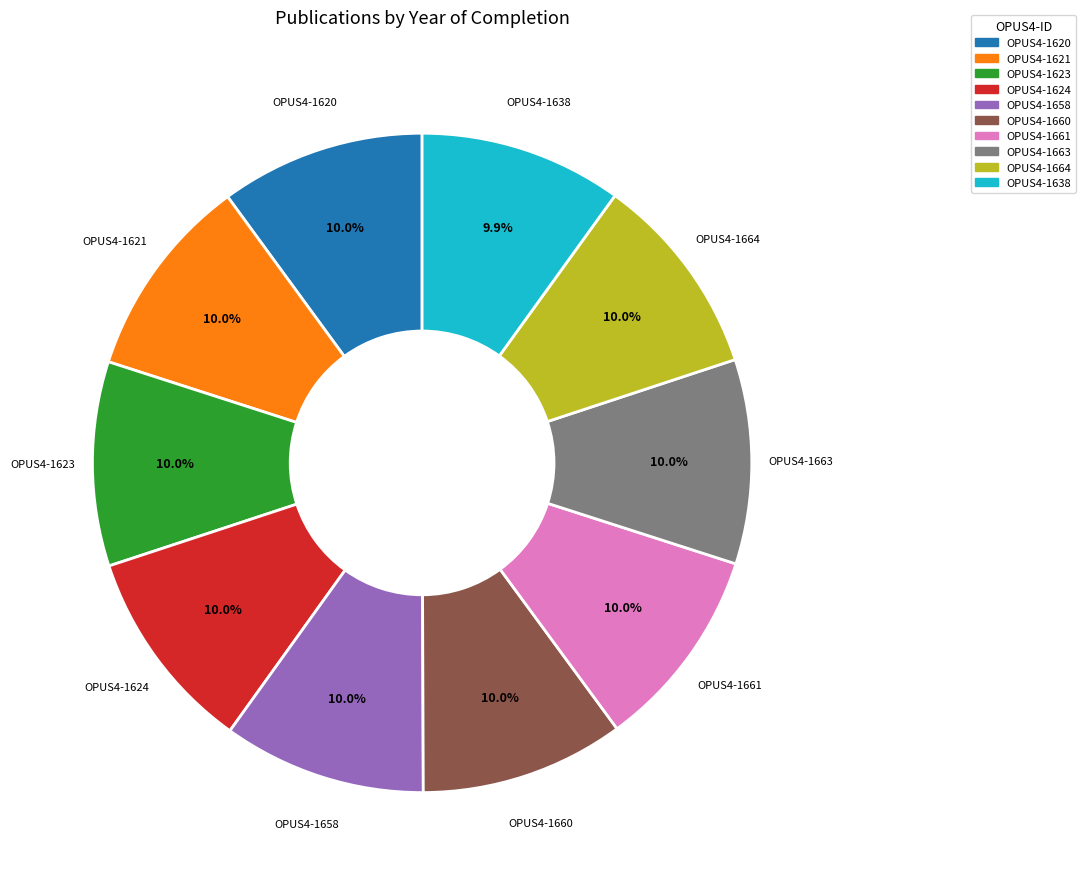

The OPUS4-1660 slice represents 10% of the pie. True or false?

True